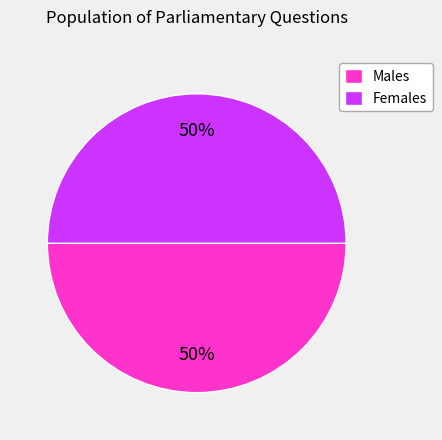

Approximately how many times larger is the value at Females compared to Males?

1.0